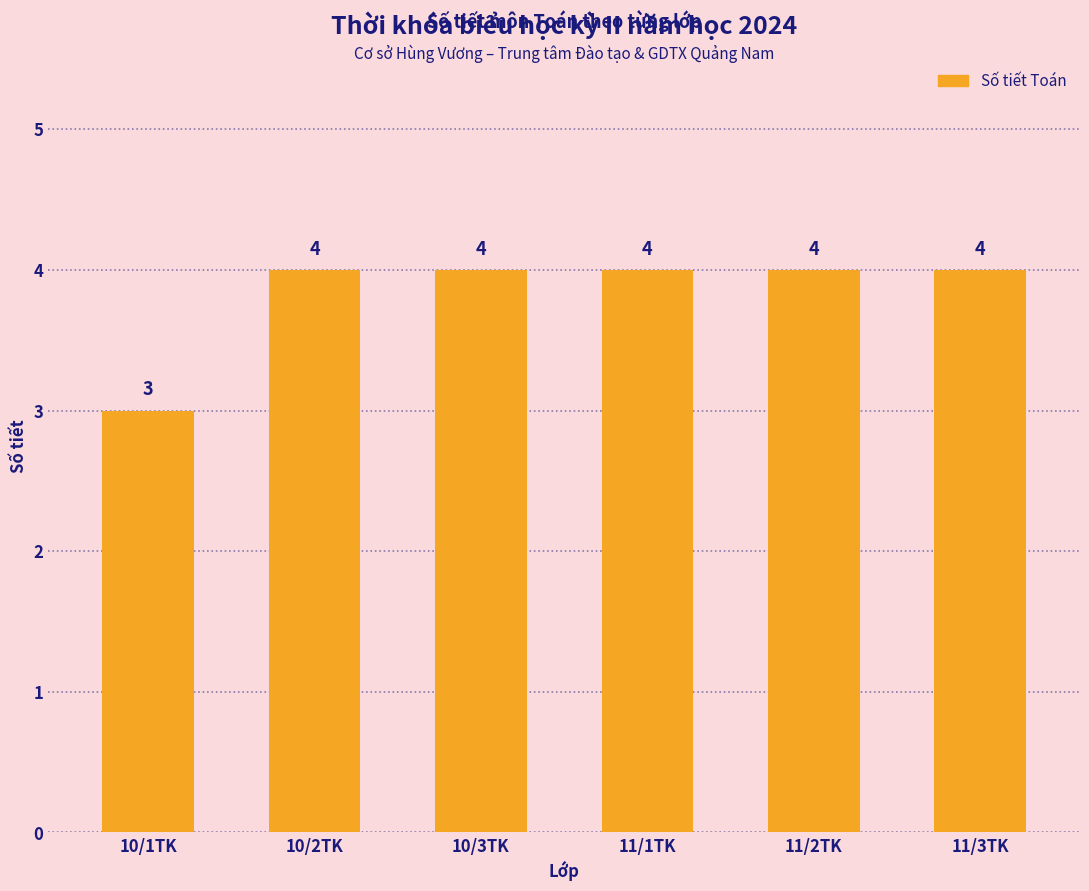

What is the difference between the maximum and minimum values?

1